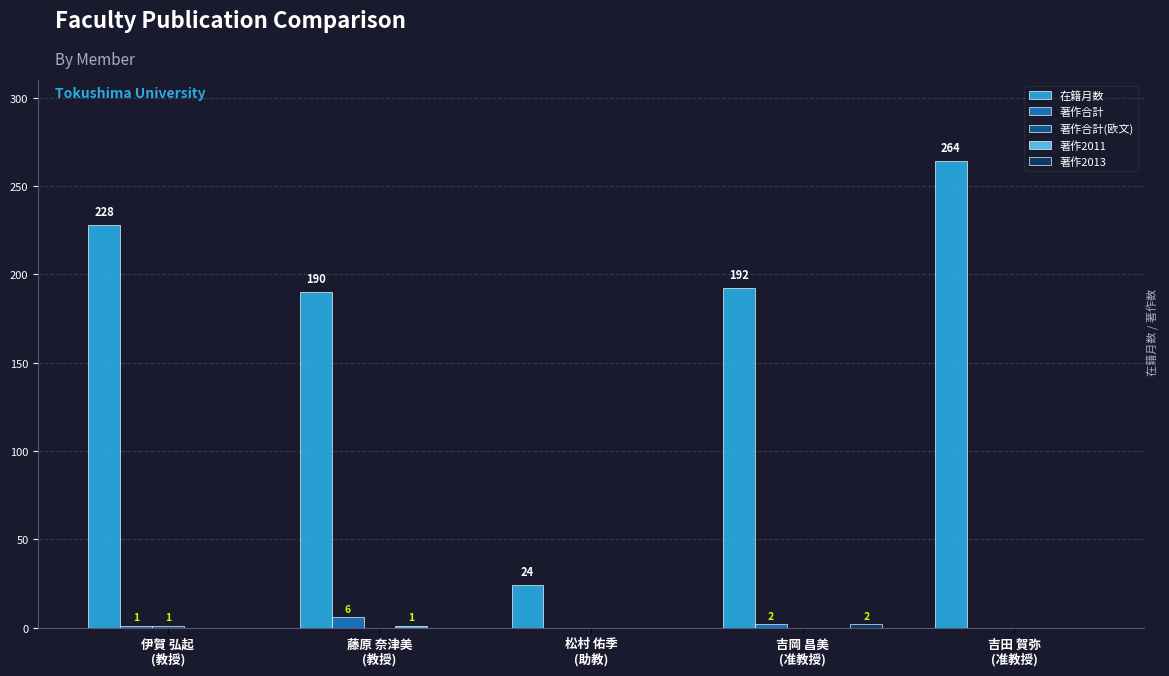

What is the sum of all 著作合計 values?

9